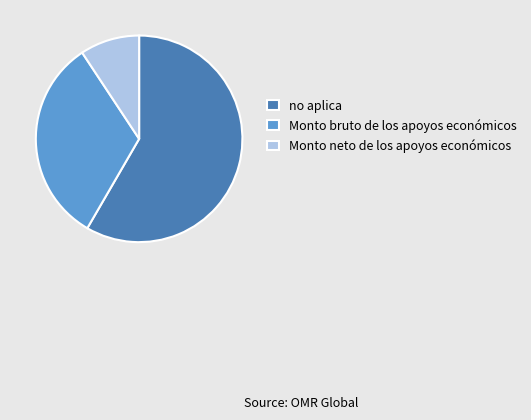

What is the ratio of the value at no aplica to the value at Monto bruto de los apoyos económicos?

1.8